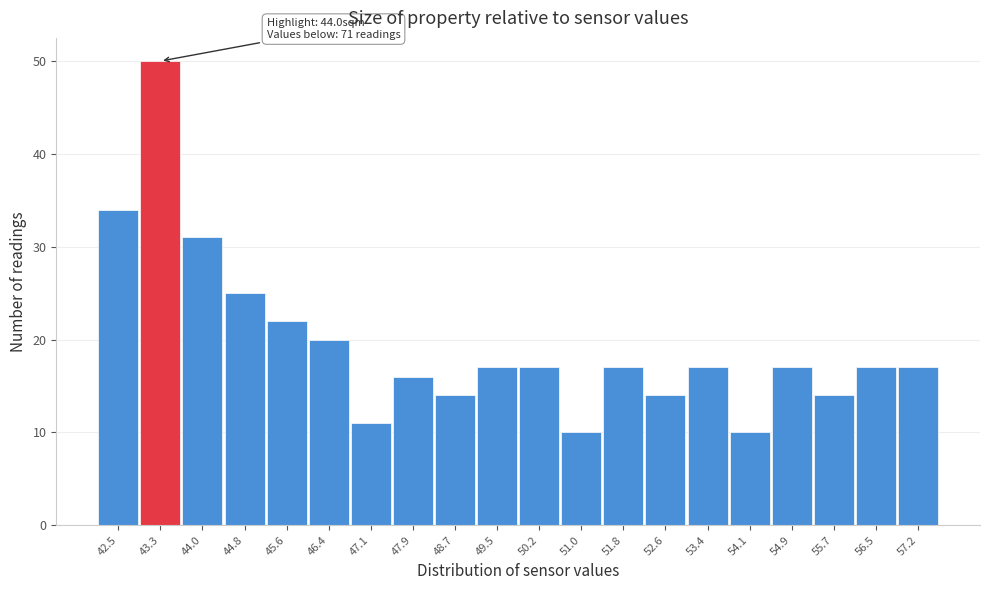

Reading left to right, extract all data points from this chart.

34	50	31	25	22	20	11	16	14	17	17	10	17	14	17	10	17	14	17	17